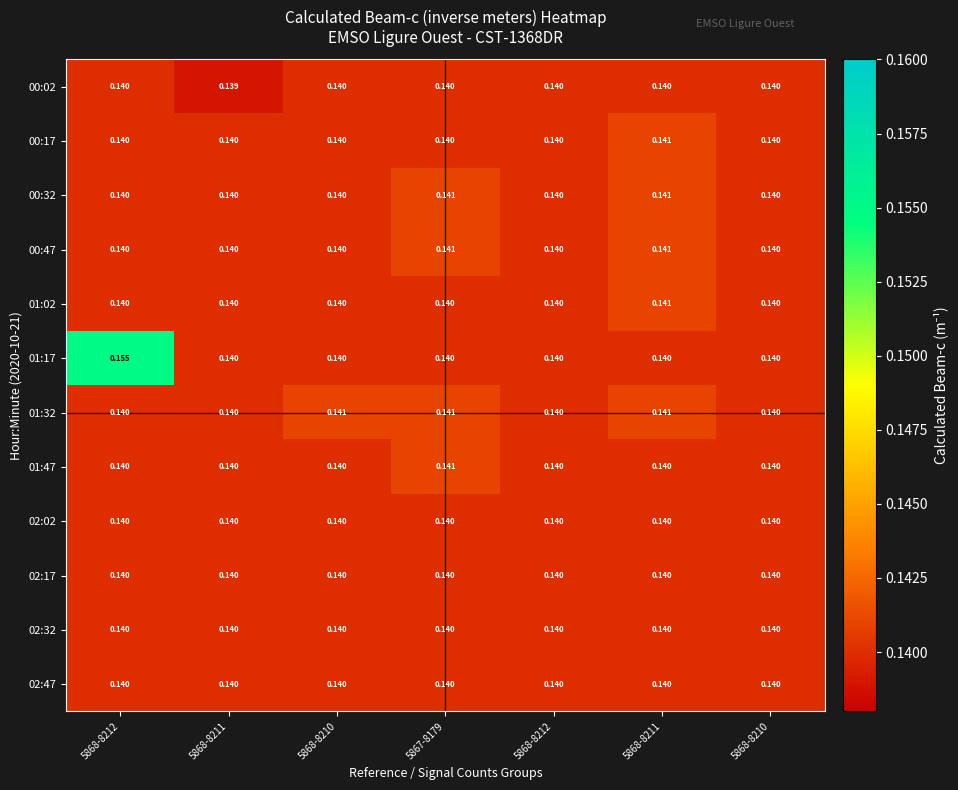

Count the number of data series in this chart.

12